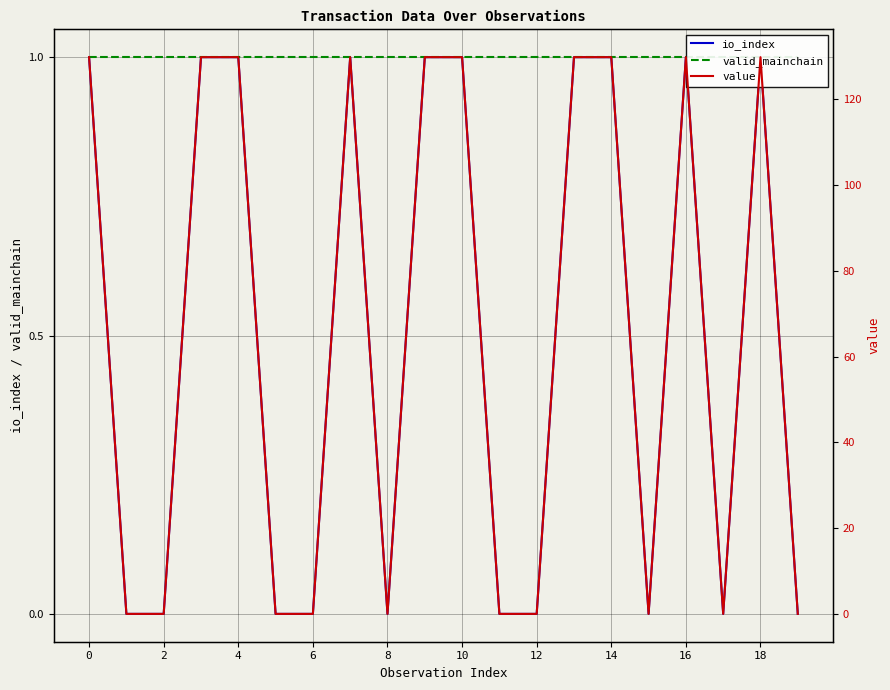

What is the difference between the maximum and minimum values in the io_index series?

1.0